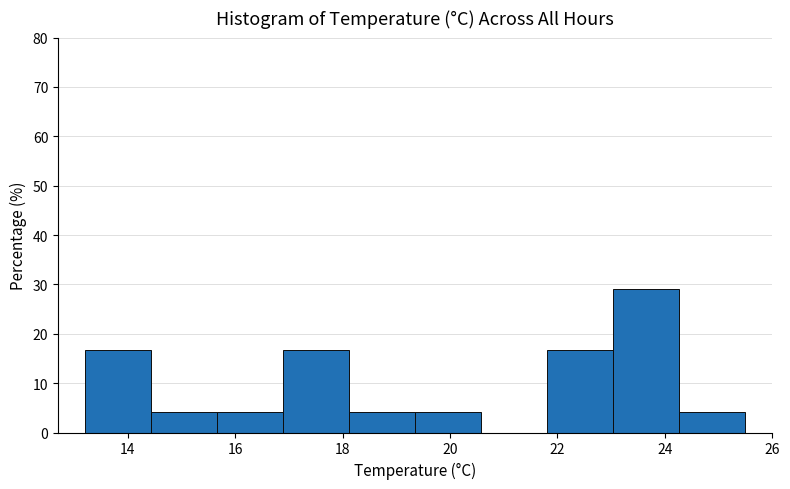

Over which range of the x-axis is the bar tallest?

23.0 to 24.2